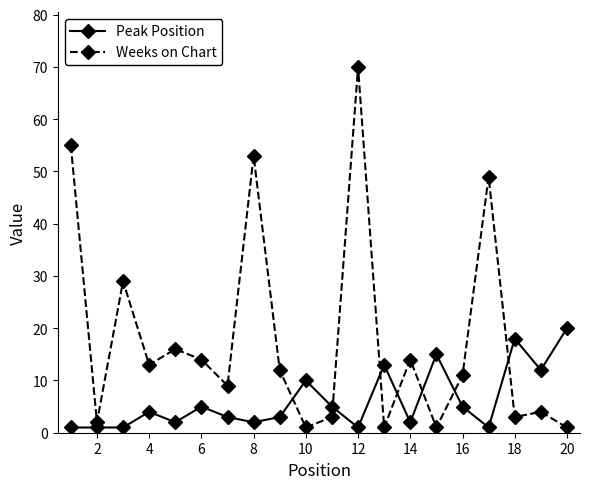

How many distinct data groups are displayed?

2